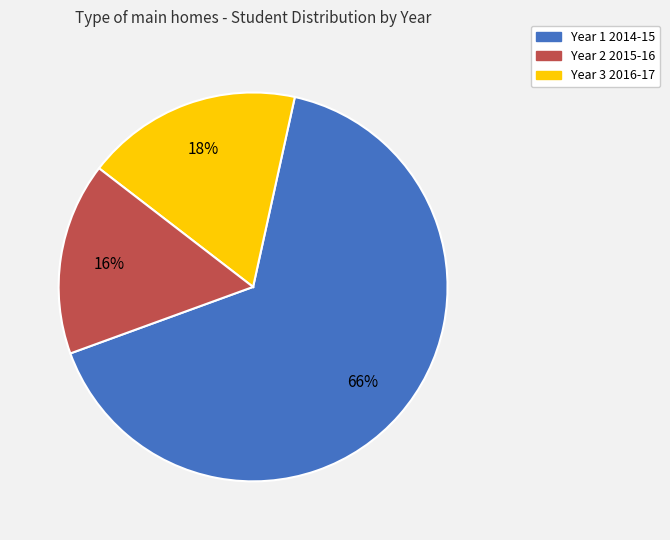

Is it true that Year 2 2015-16 is 45% of the pie?

False